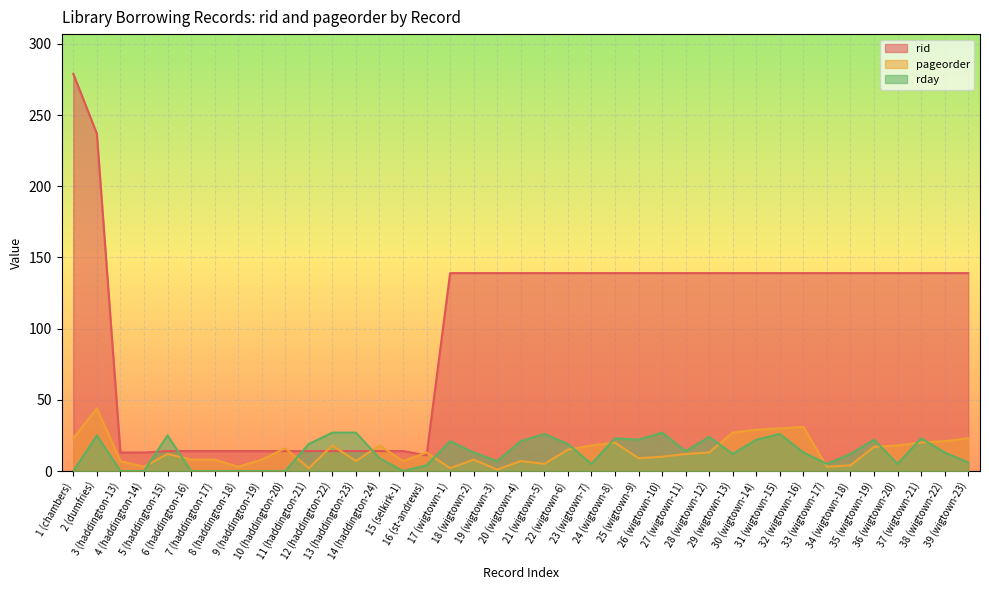

The rday series shows 21 at 20 (wigtown-4). True or false?

True